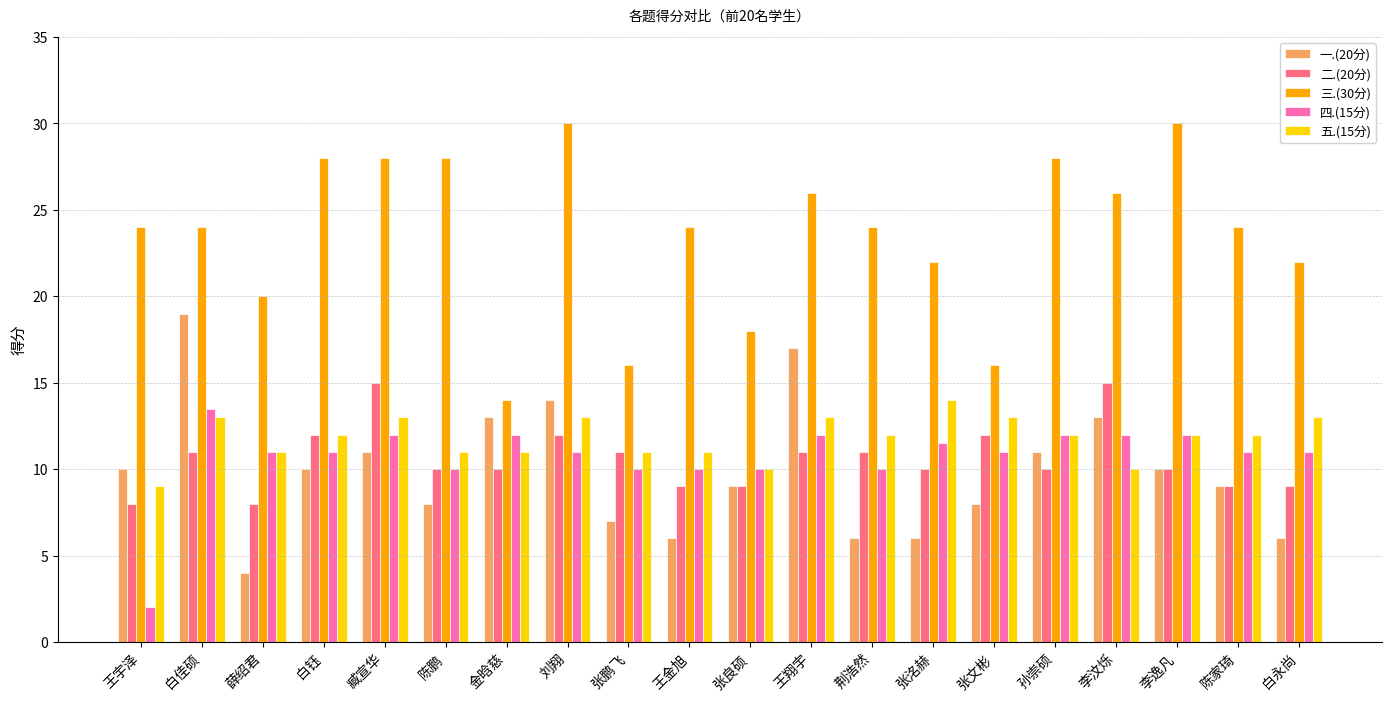

Reading left to right, transcribe all the data shown in this chart.

一.(20分): 10.0	19.0	4.0	10.0	11.0	8.0	13.0	14.0	7.0	6.0	9.0	17.0	6.0	6.0	8.0	11.0	13.0	10.0	9.0	6.0
二.(20分): 8.0	11.0	8.0	12.0	15.0	10.0	10.0	12.0	11.0	9.0	9.0	11.0	11.0	10.0	12.0	10.0	15.0	10.0	9.0	9.0
三.(30分): 24.0	24.0	20.0	28.0	28.0	28.0	14.0	30.0	16.0	24.0	18.0	26.0	24.0	22.0	16.0	28.0	26.0	30.0	24.0	22.0
四.(15分): 2.0	13.5	11.0	11.0	12.0	10.0	12.0	11.0	10.0	10.0	10.0	12.0	10.0	11.5	11.0	12.0	12.0	12.0	11.0	11.0
五.(15分): 9.0	13.0	11.0	12.0	13.0	11.0	11.0	13.0	11.0	11.0	10.0	13.0	12.0	14.0	13.0	12.0	10.0	12.0	12.0	13.0